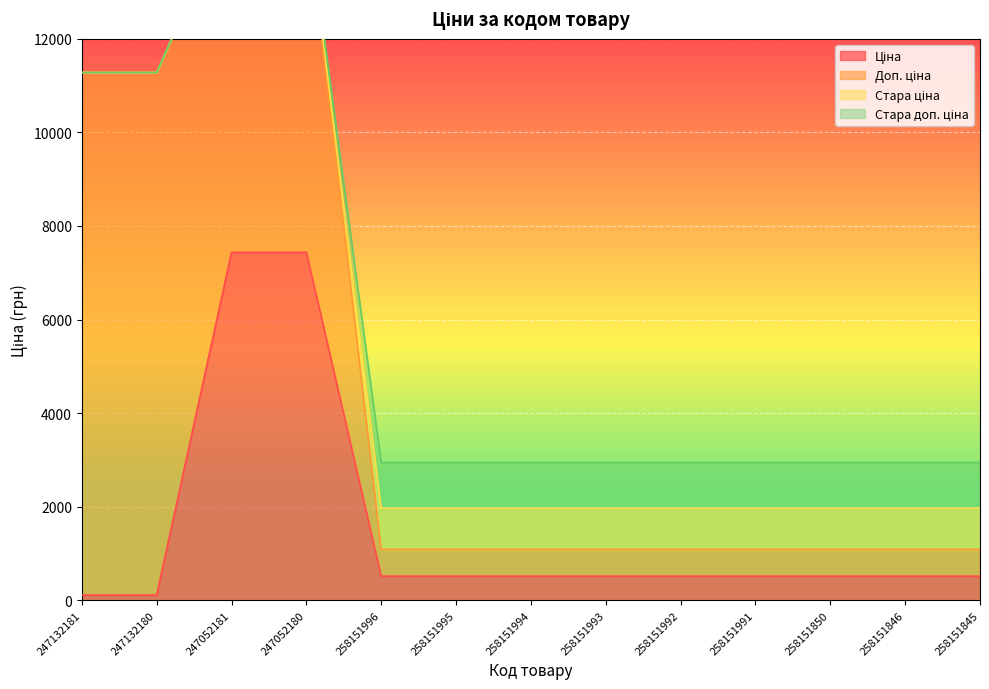

At which category does the chart reach its peak across all series?

247052181